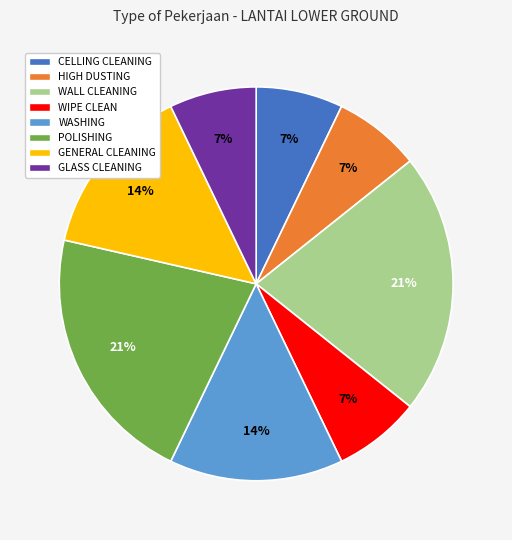

To the nearest percent, what is the difference between the GLASS CLEANING and POLISHING slice percentages?

14%